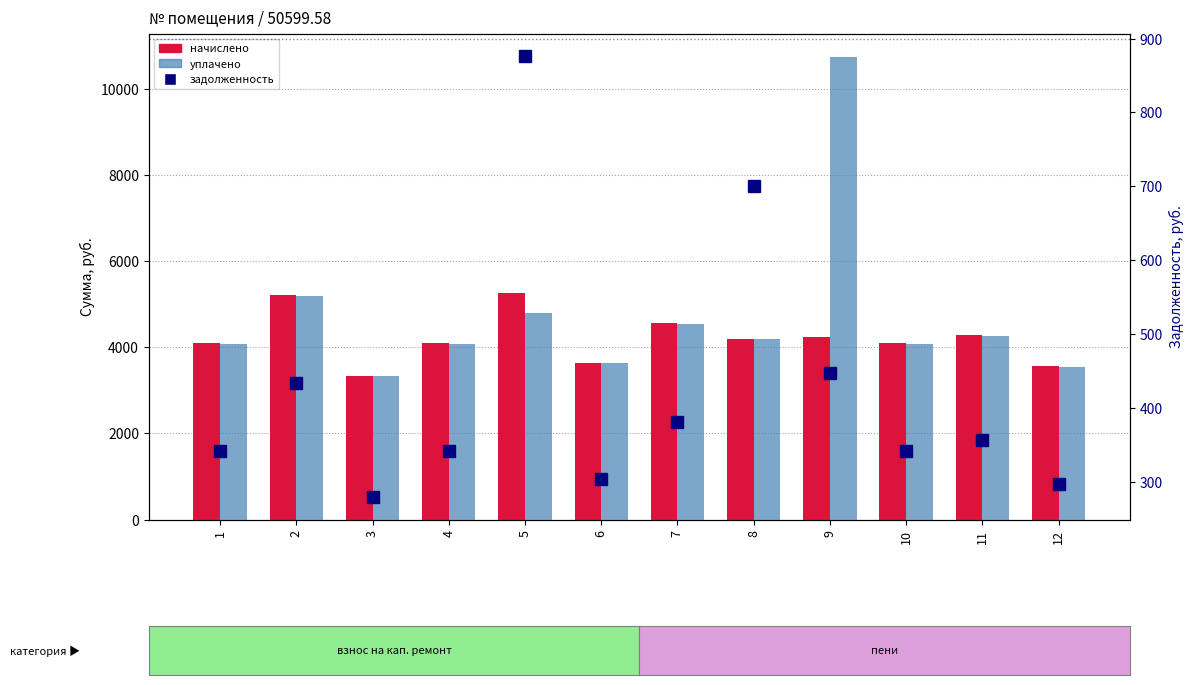

What is the lowest value of the начислено series?

3343.6